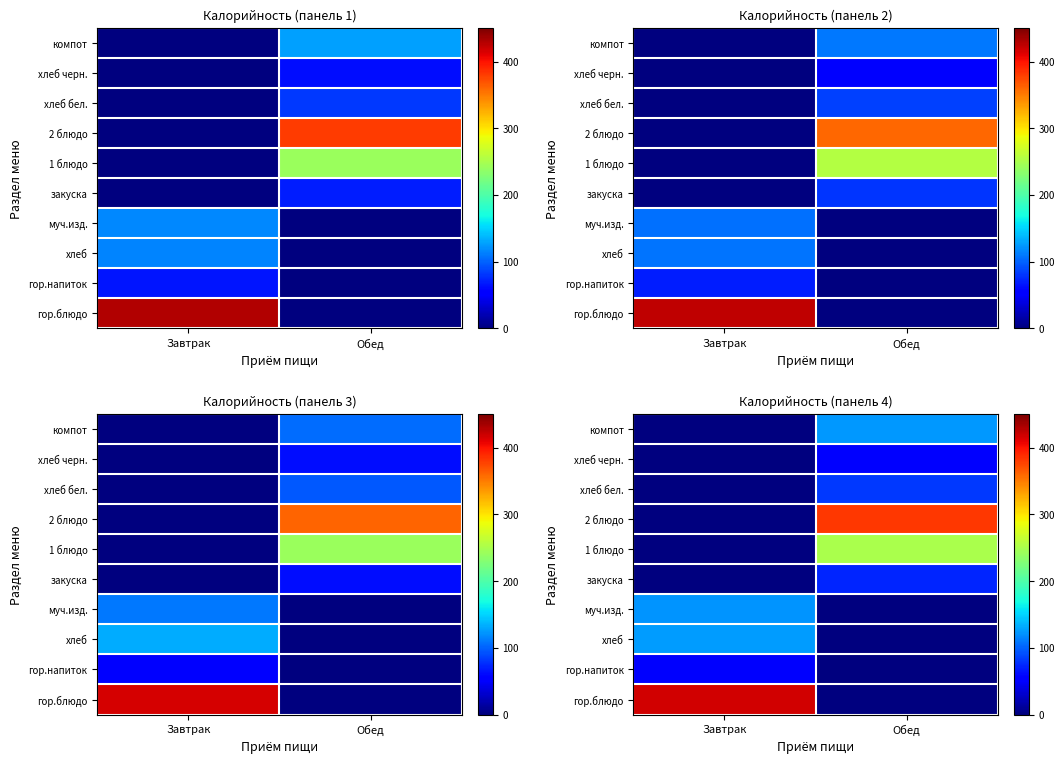

Rank the categories by row_0 value from lowest to highest.

Обед, Завтрак